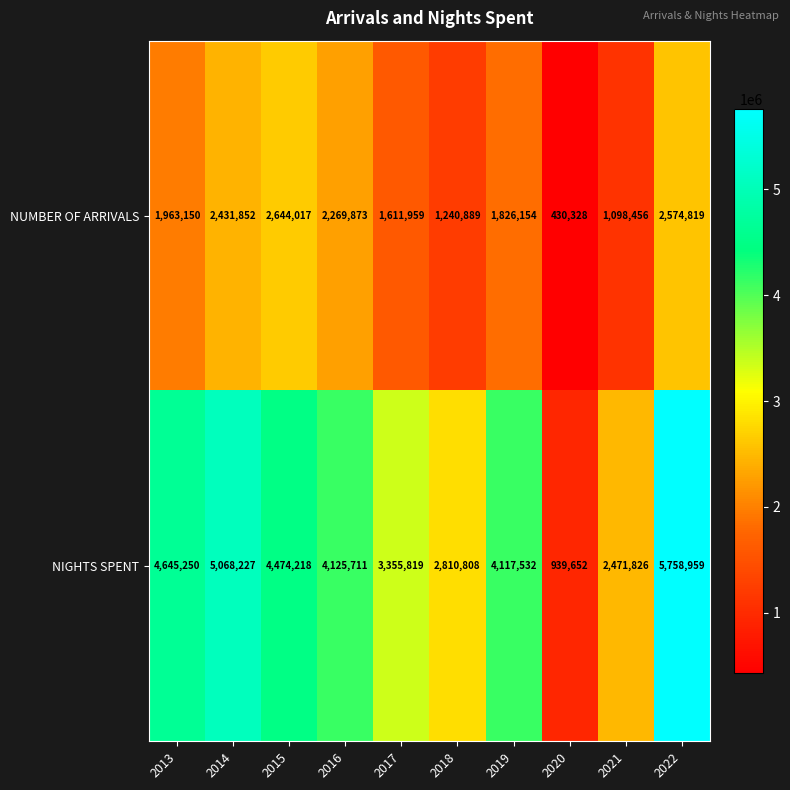

Which label corresponds to the largest value in the chart?

2022